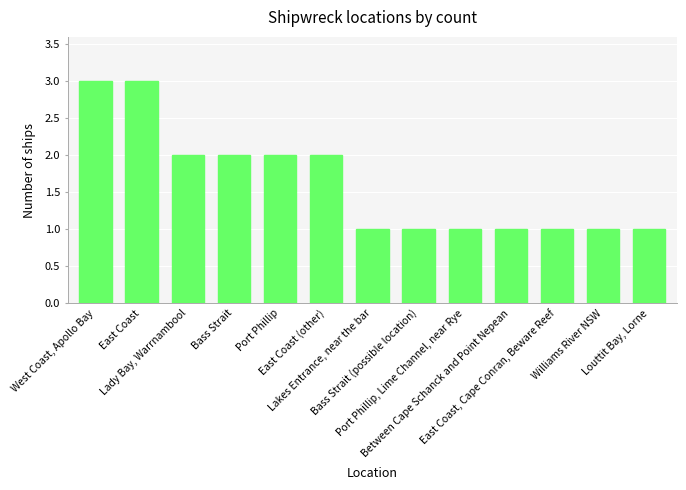

What is the maximum value shown in the chart?

3